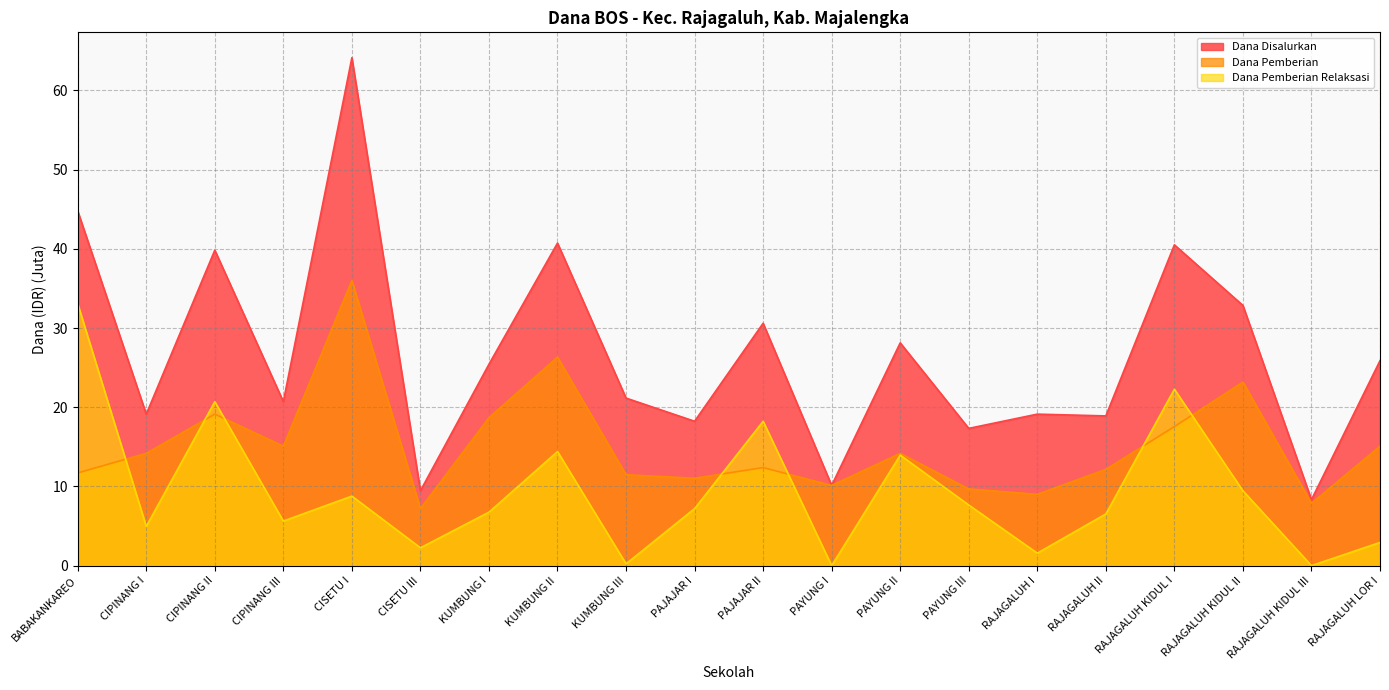

At how many categories does at least one series exceed 46?

1